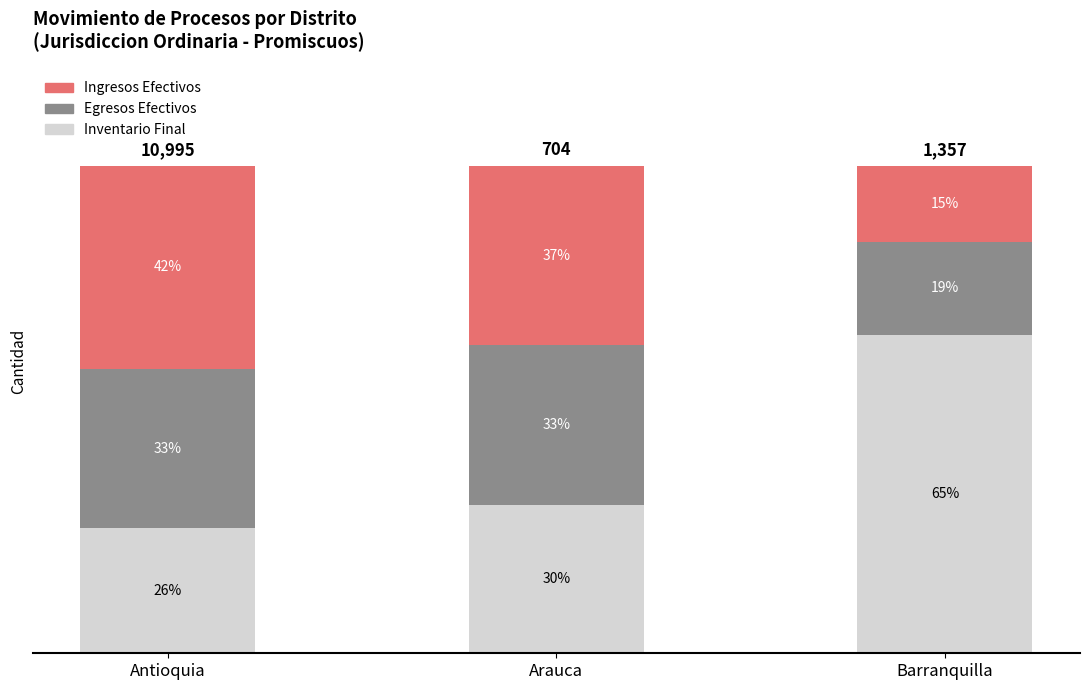

Are the bars grouped side by side (vs. stacked)?

No